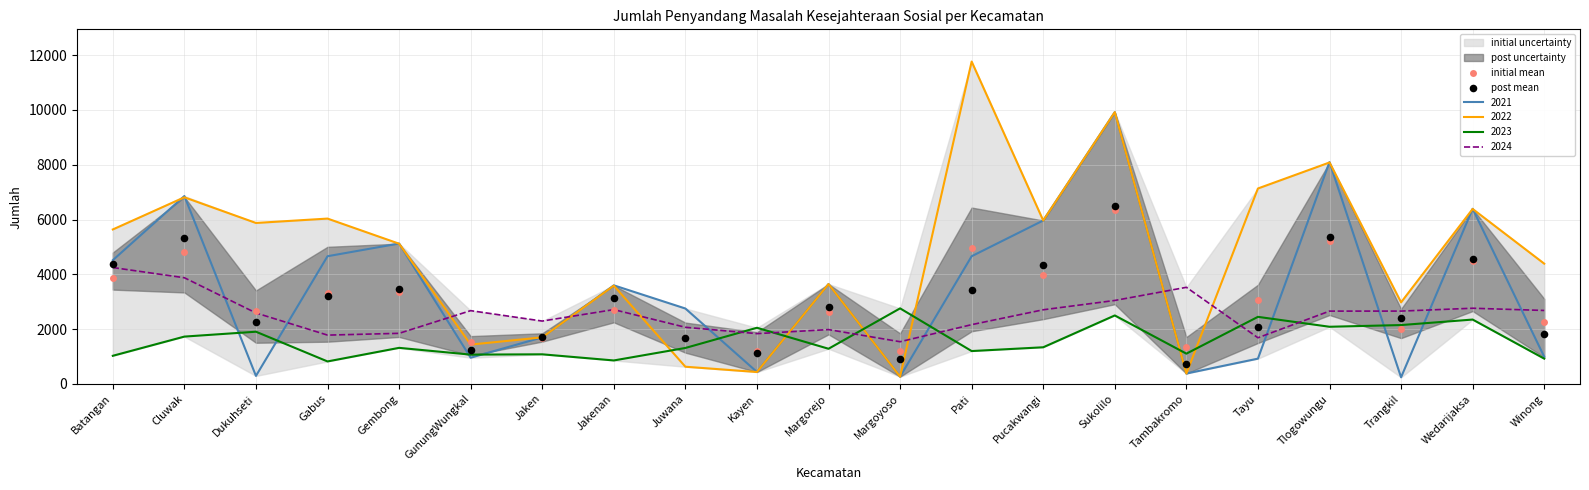

Which series has the largest total across all categories?

initial mean